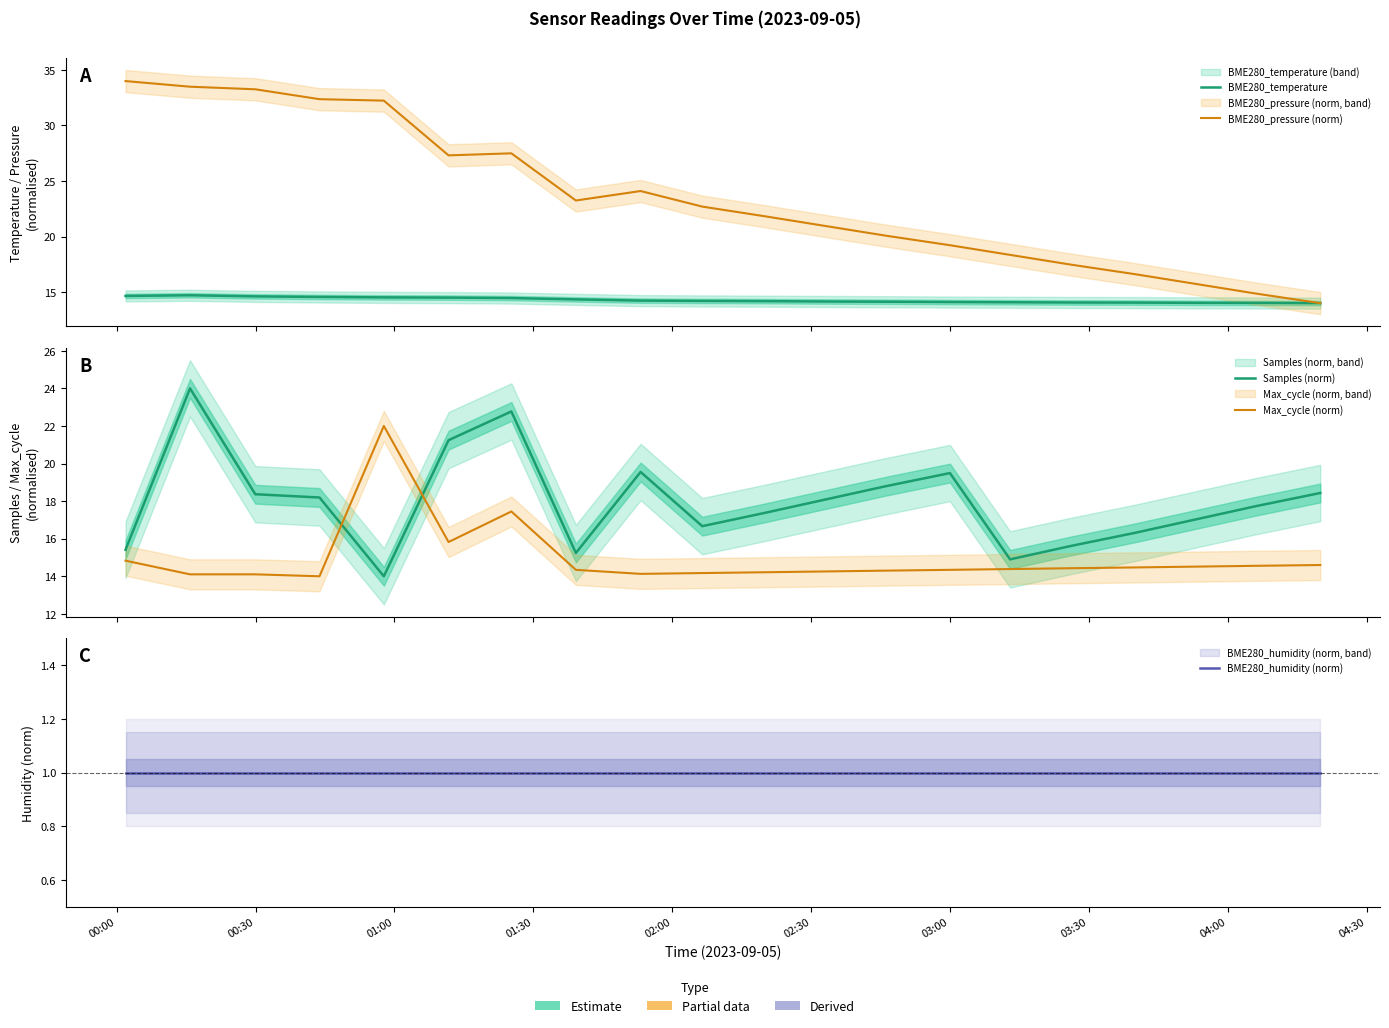

Reading left to right, transcribe all the data shown in this chart.

BME280_temperature: 14.7	14.7	14.6	14.6	14.5	14.5	14.5	14.3	14.2	14.2	14.2	14.2	14.1	14.1	14.1	14.1	14.1	14.0	14.0	14.0
BME280_pressure (norm): 34.0	33.5	33.3	32.4	32.2	27.3	27.5	23.2	24.1	22.7	21.8	21.0	20.1	19.2	18.3	17.5	16.6	15.7	14.9	14.0
Samples (norm): 15.4	24.0	18.4	18.2	14.0	21.2	22.8	15.2	19.6	16.7	17.4	18.1	18.8	19.5	14.9	15.6	16.3	17.0	17.7	18.4
Max_cycle (norm): 14.8	14.1	14.1	14.0	22.0	15.8	17.4	14.3	14.1	14.2	14.2	14.3	14.3	14.3	14.4	14.4	14.5	14.5	14.6	14.6
BME280_humidity (norm): 1.0	1.0	1.0	1.0	1.0	1.0	1.0	1.0	1.0	1.0	1.0	1.0	1.0	1.0	1.0	1.0	1.0	1.0	1.0	1.0